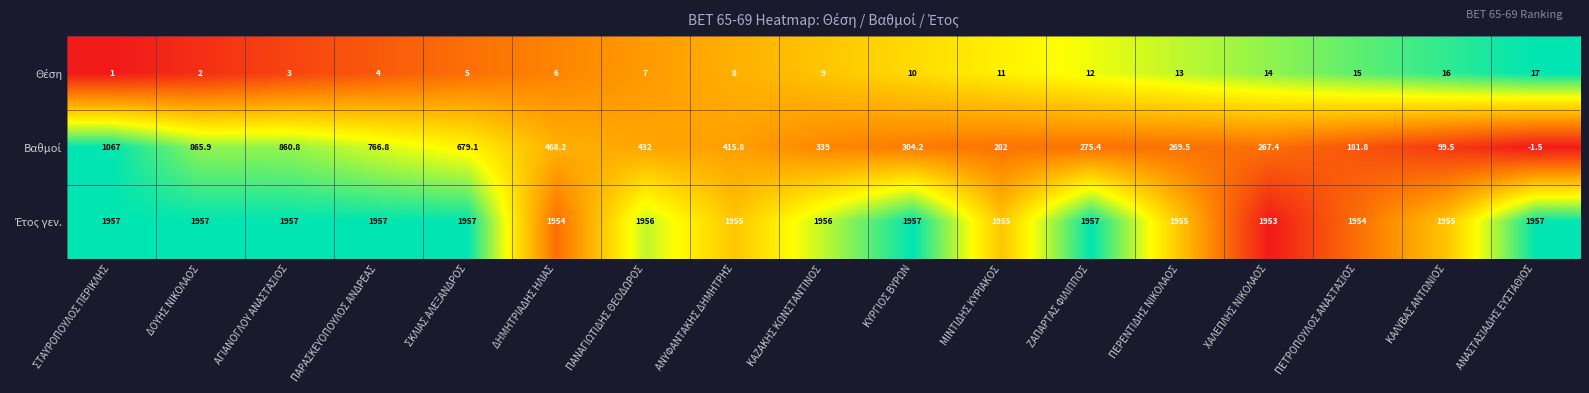

At how many categories does at least one series exceed 908?

17